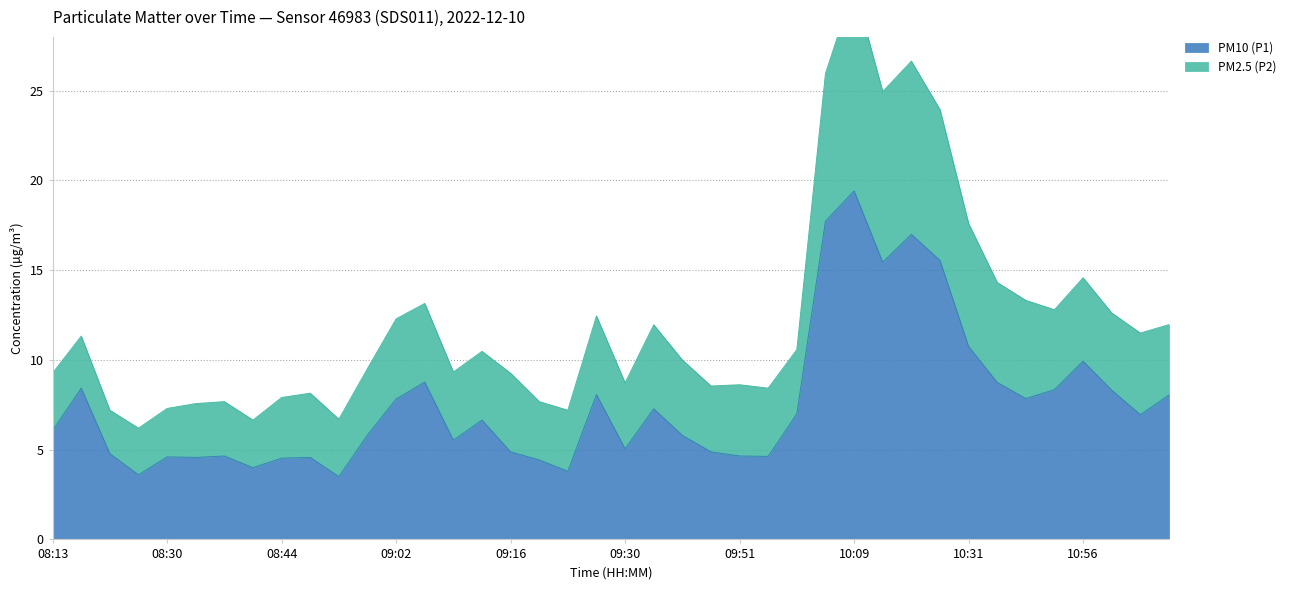

What is the minimum value shown in the chart?

3.5